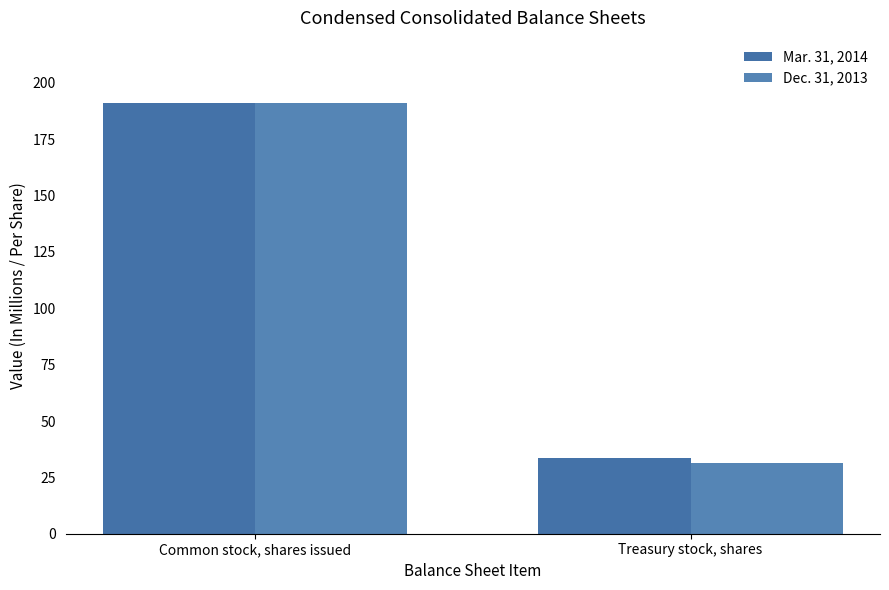

What is the label of the 2nd bar from the right?

Common stock, shares issued